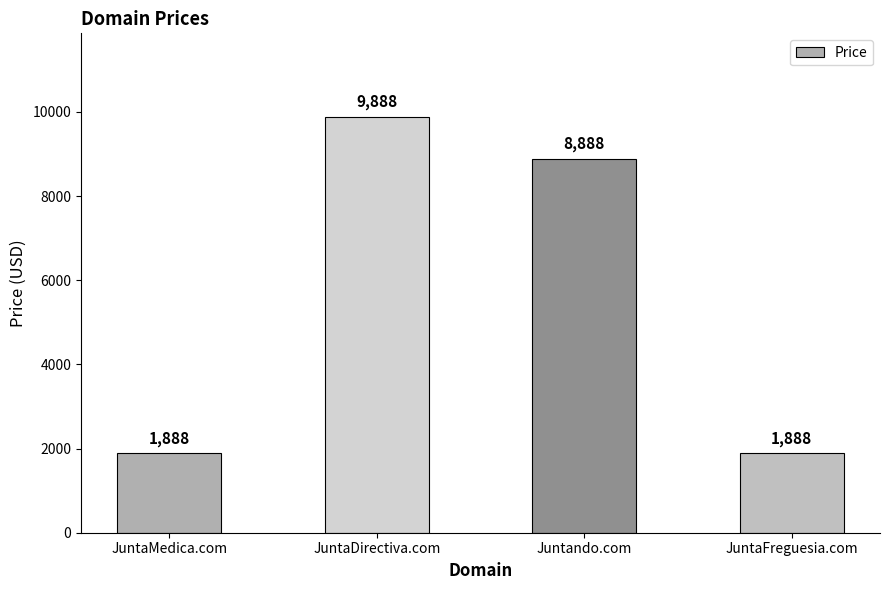

Count the number of data series in this chart.

1